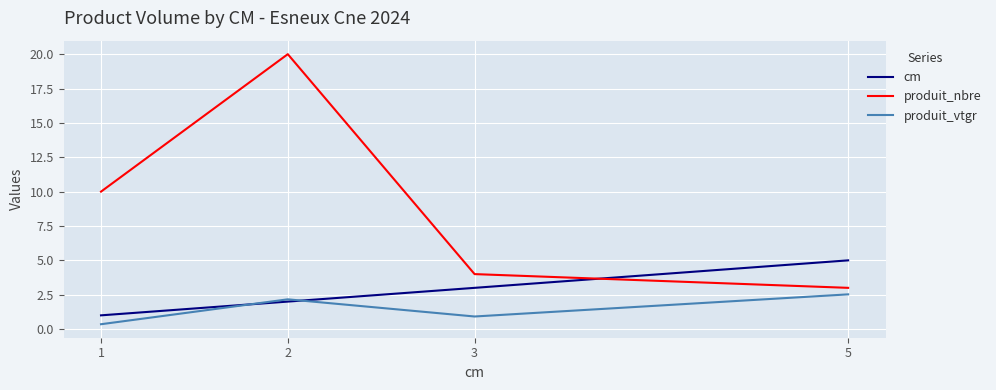

What is the minimum value shown in the chart?

0.4